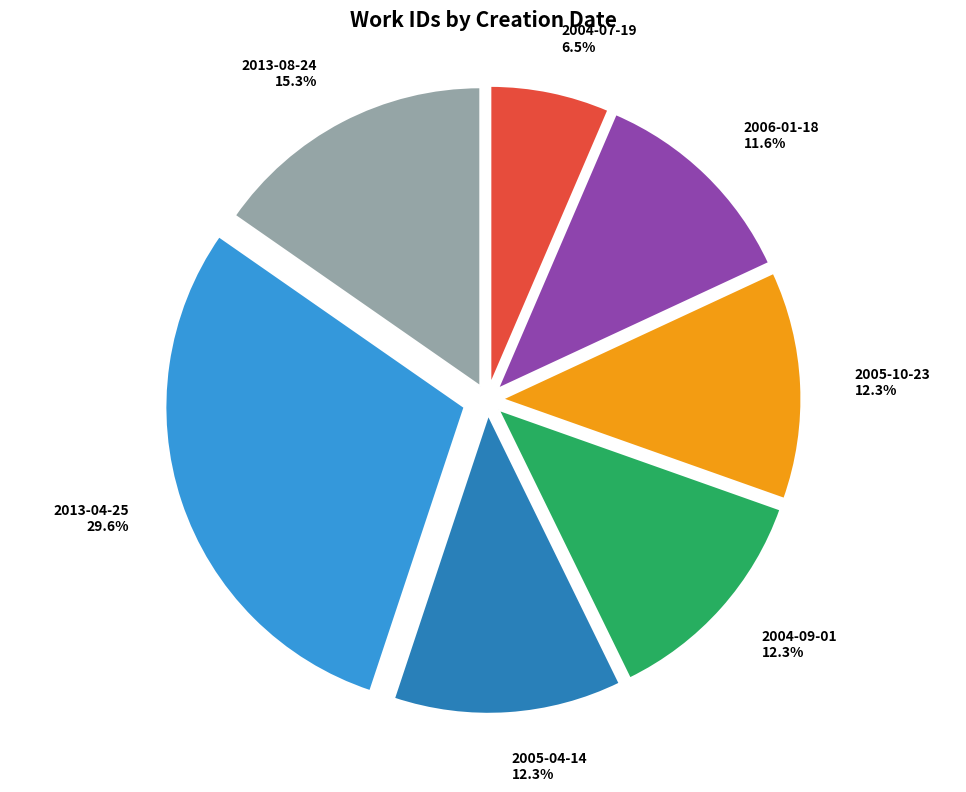

Is it true that 2005-10-23 is 6% of the pie?

False